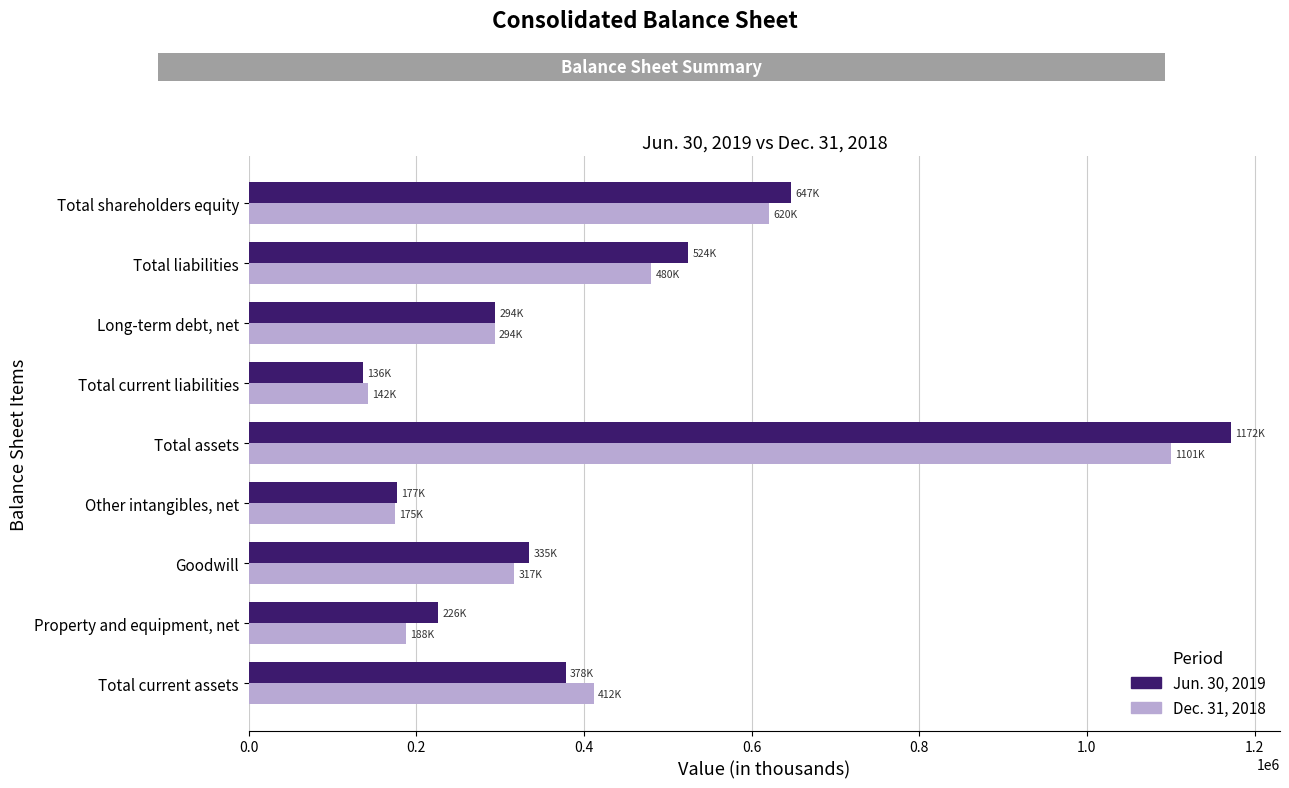

Which category has the highest value in the Jun. 30, 2019 series?

Total assets